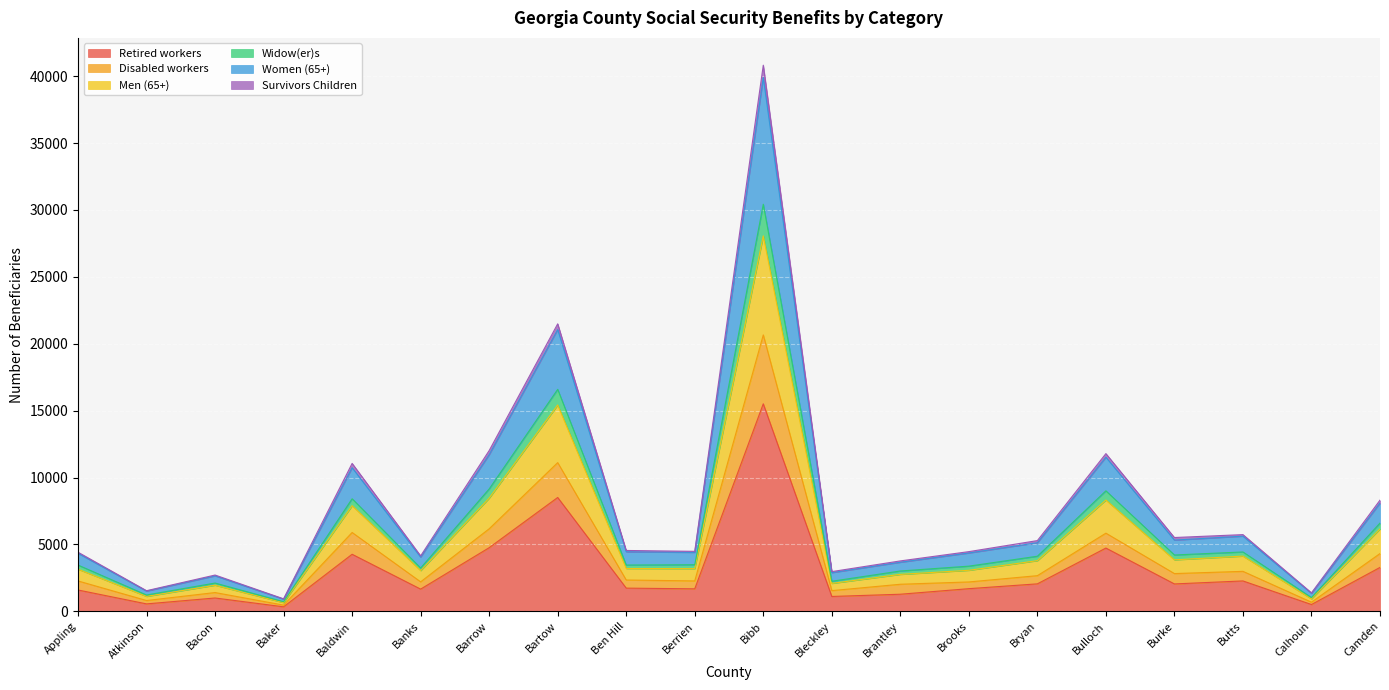

At how many categories does at least one series exceed 16221?

2